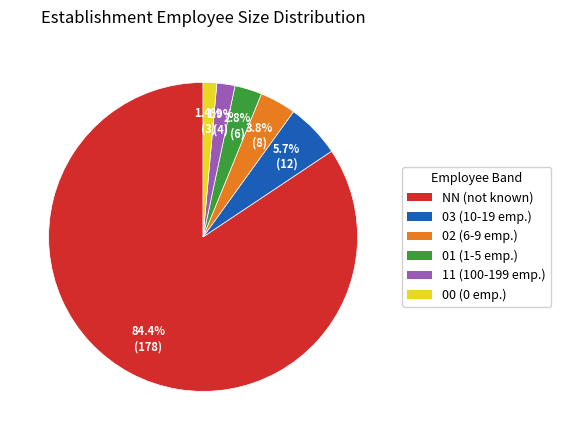

Between 02 and 03, which is larger?

03